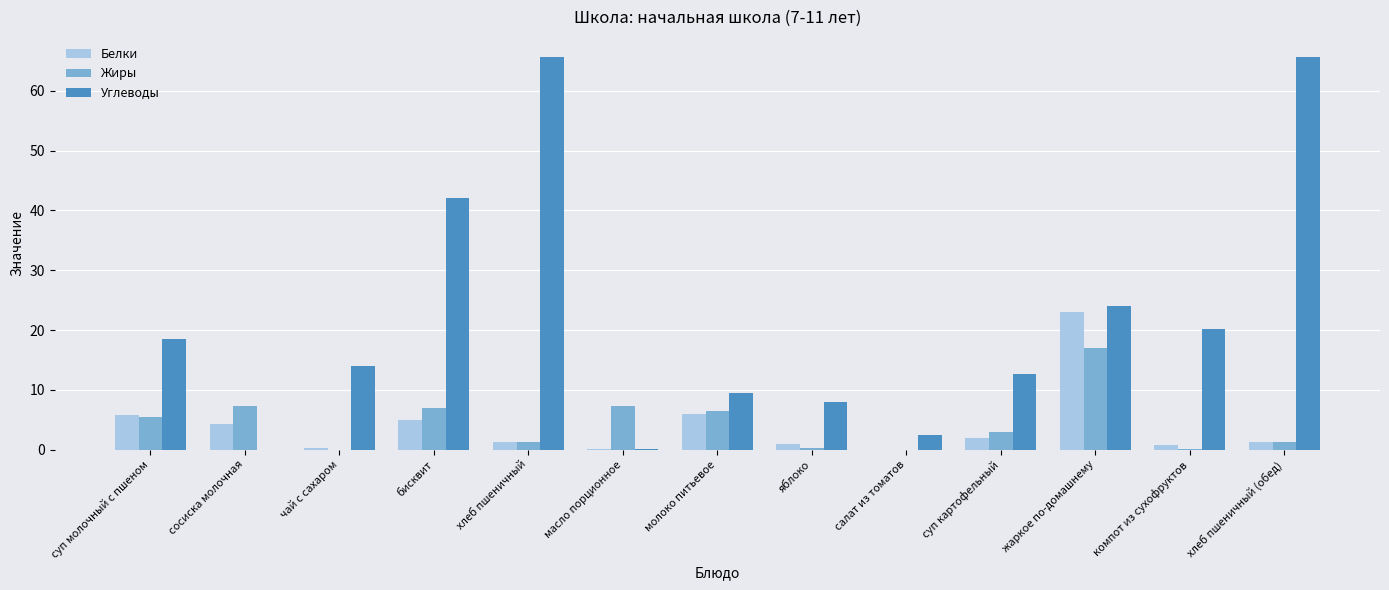

What is the maximum value shown in the chart?

65.7